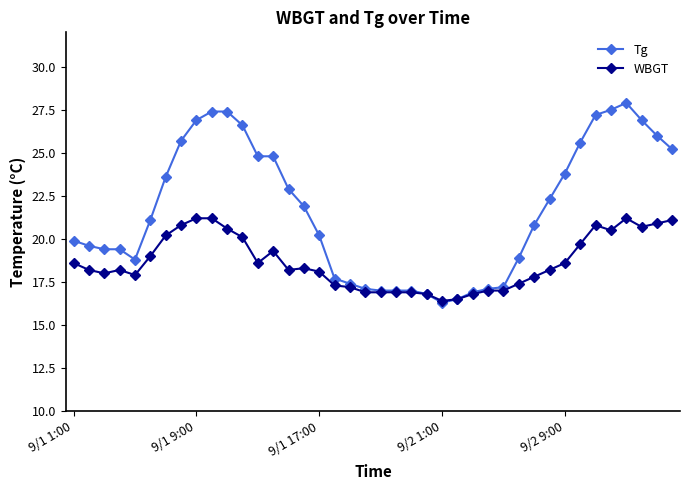

True or false: WBGT has more than 1 points higher than both neighbors.

True